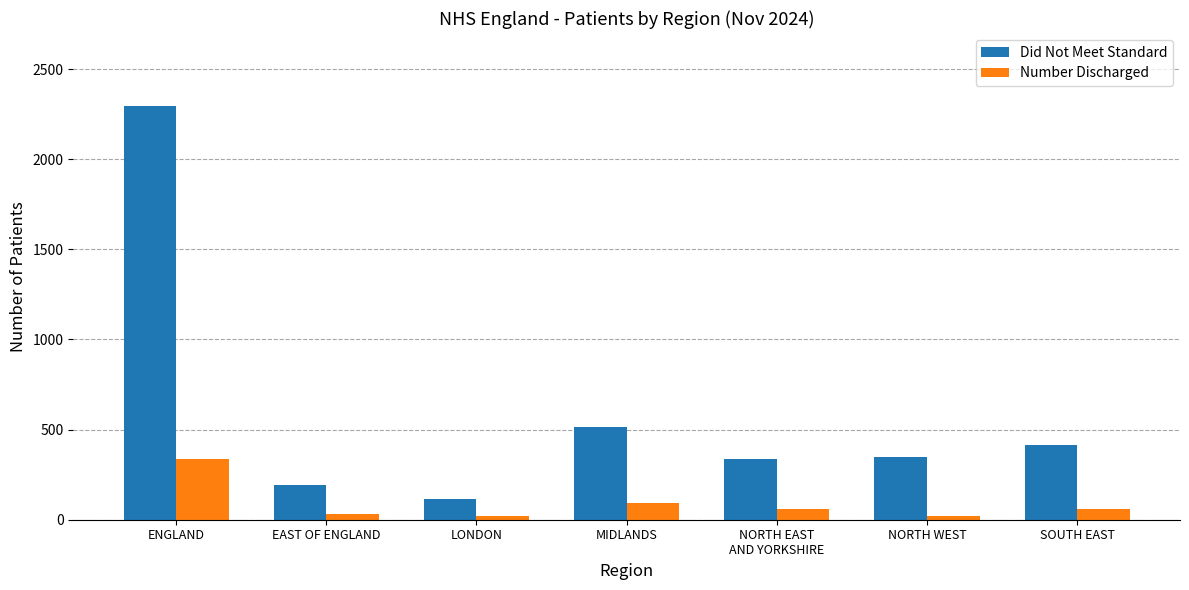

What is the maximum value shown in the chart?

2293